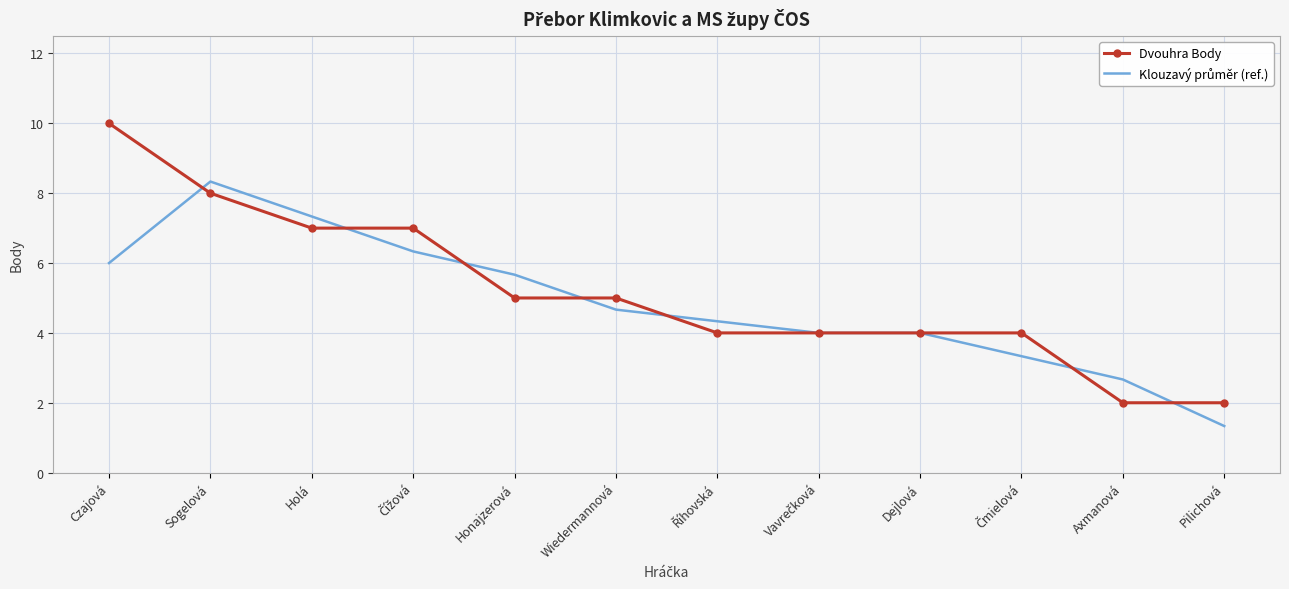

What is the difference between the second highest and second lowest values in the Dvouhra Body series?

6.0